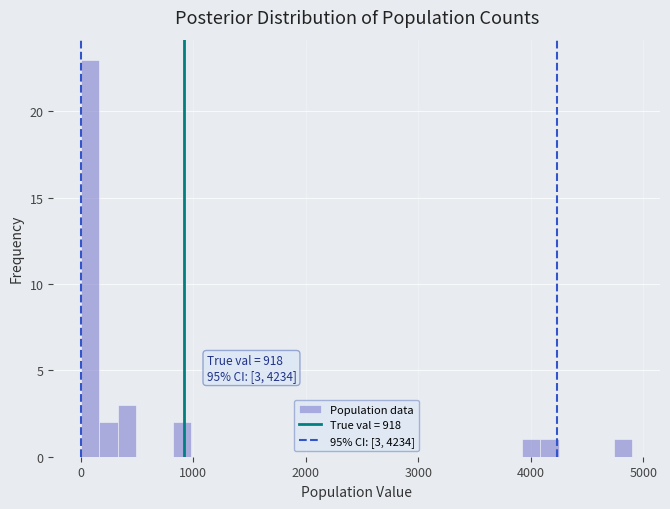

Around what value on the x-axis is the tallest bar? Give the approximate position of its centre, as read against the axis.

100